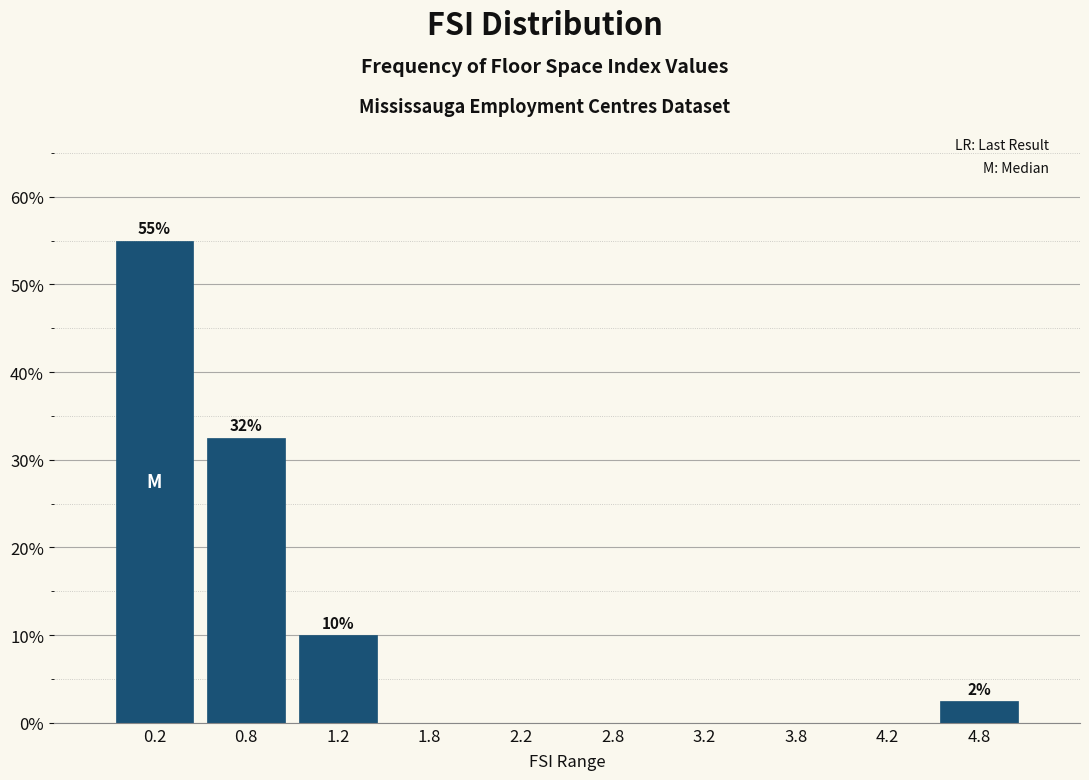

Over which range of the x-axis is the bar tallest?

0.0 to 0.5